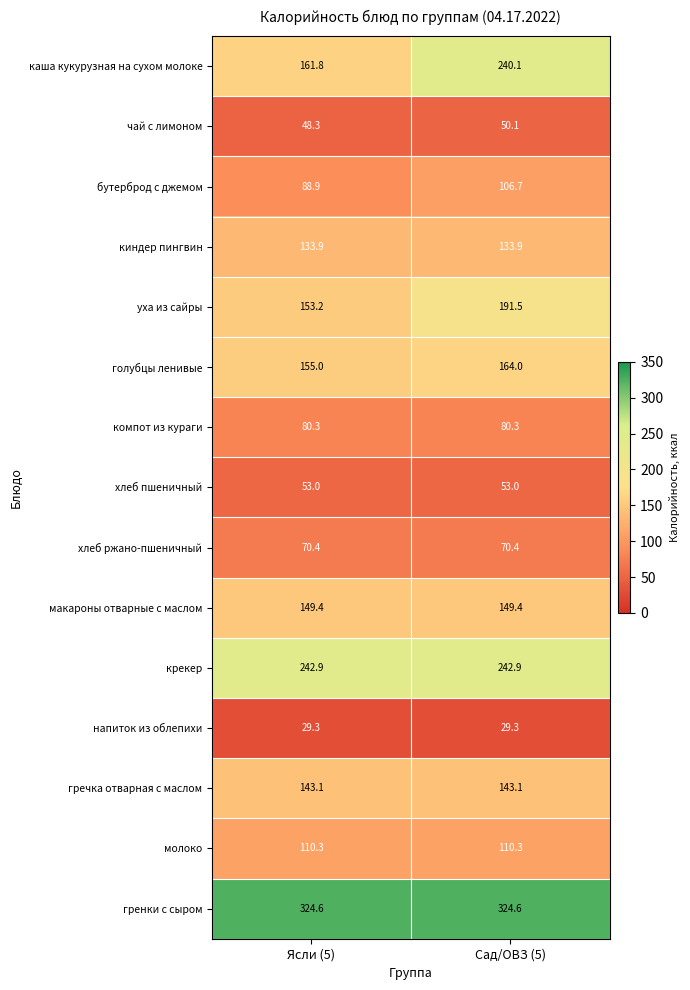

What is the sum of the напиток из облепихи values at Сад/ОВЗ (5) and Ясли (5)?

58.6